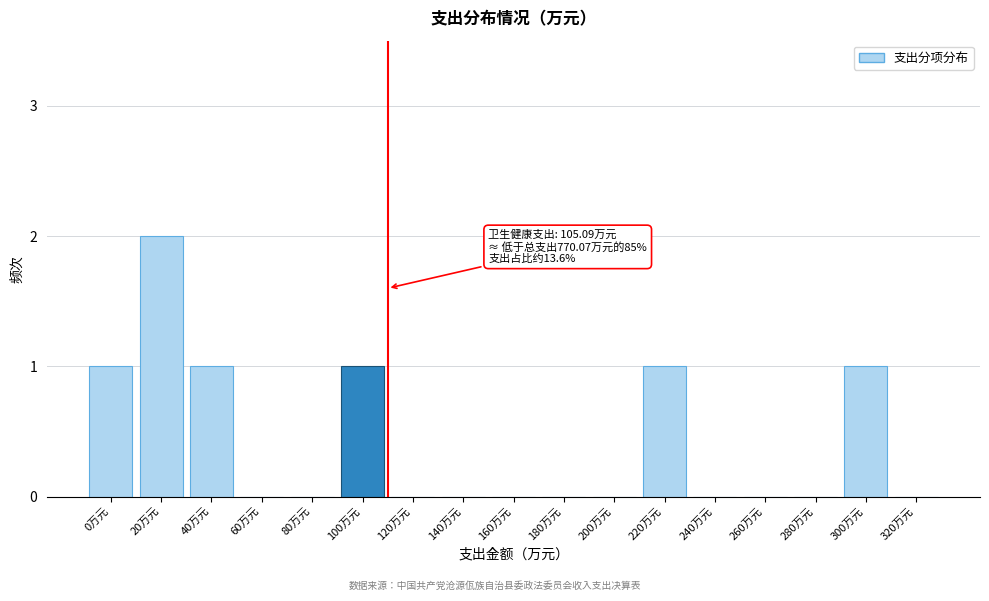

Reading left to right, what are all the values shown in this chart?

0万元=1	20万元=2	40万元=1	60万元=0	80万元=0	100万元=1	120万元=0	140万元=0	160万元=0	180万元=0	200万元=0	220万元=1	240万元=0	260万元=0	280万元=0	300万元=1	320万元=0